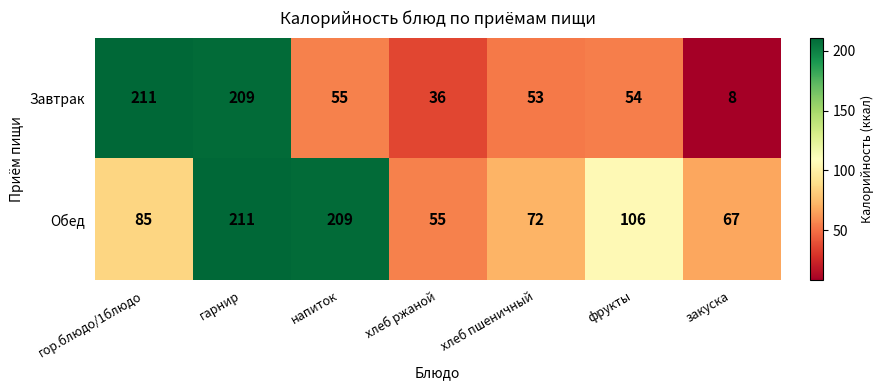

What is the approximate value of Завтрак at гор.блюдо/1блюдо?

211